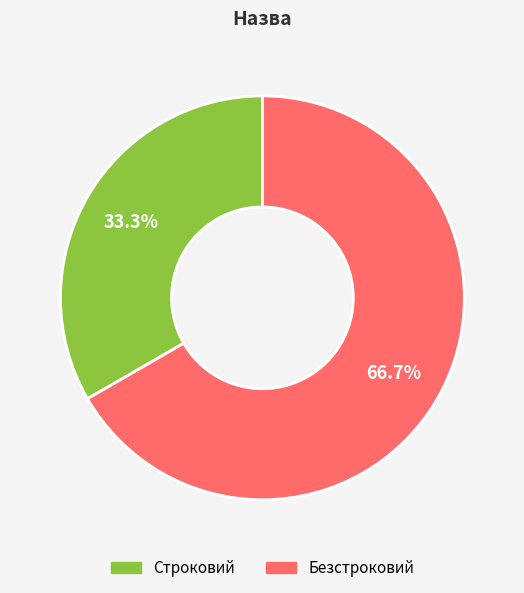

The Строковий slice represents 33% of the pie. True or false?

True